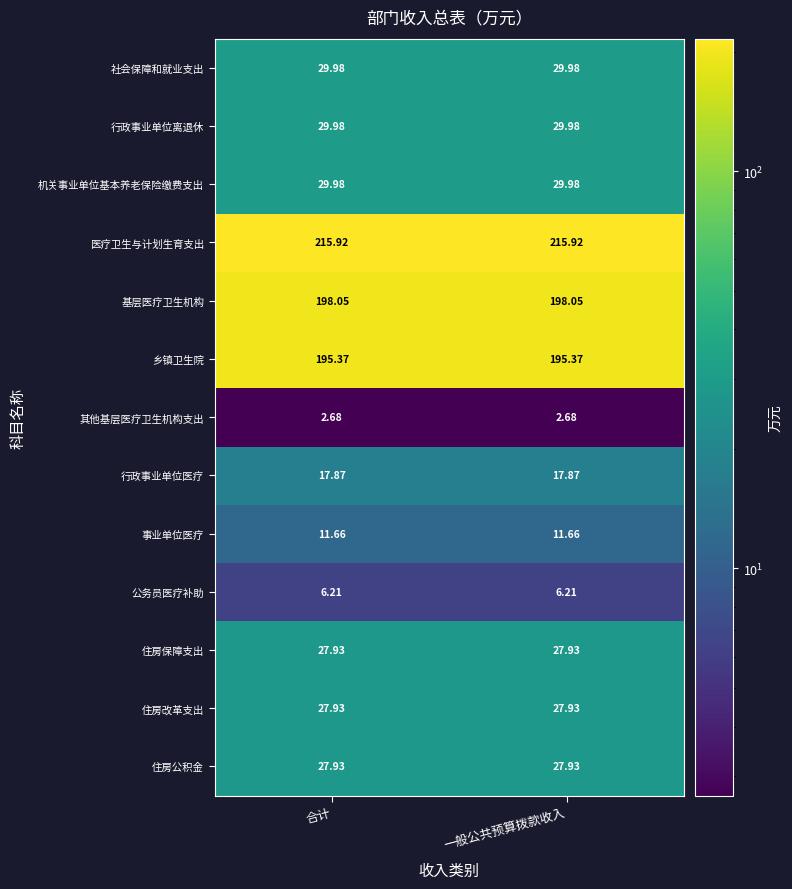

Is the value of 乡镇卫生院 at 合计 greater than the value of 其他基层医疗卫生机构支出 at 合计?

Yes